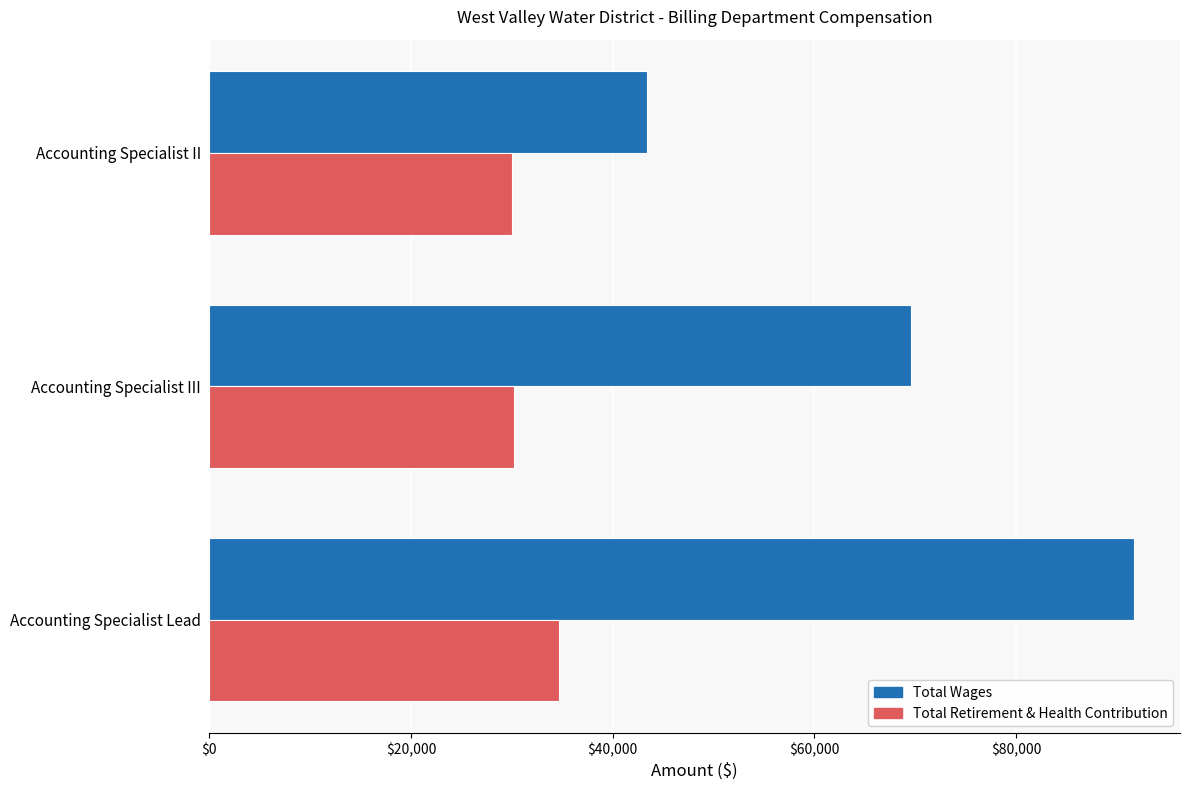

Is it true that Total Wages equals 14020 at Accounting Specialist II?

False